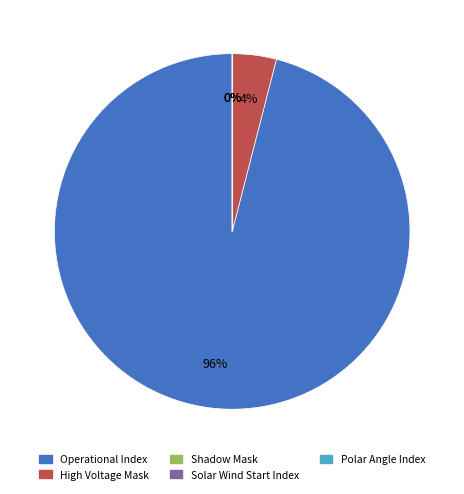

Which has a higher value, Polar Angle Index or Shadow Mask?

Polar Angle Index